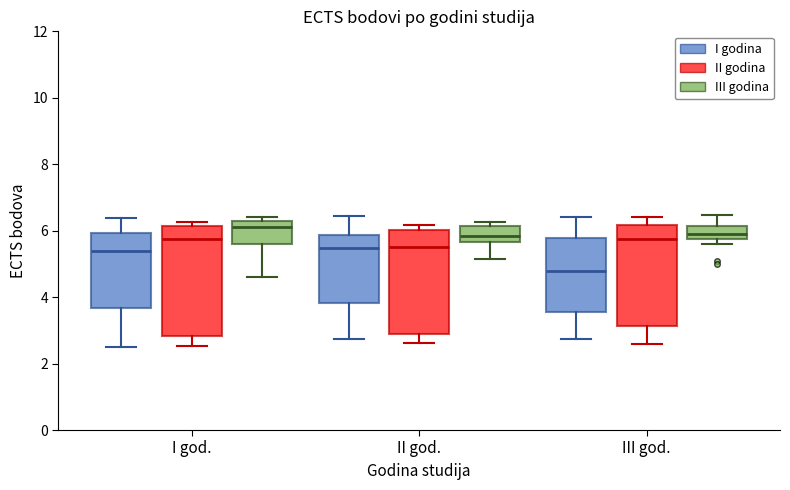

Reading left to right, transcribe this box plot: for each box, give where its median line is, the range the box spans, and where its two whiskers end, as read against the y-axis. The values are not printed on the chart, so give them approximately, as read against the axis.

I god. (I godina): median 5.4, box 3.6 to 6.0, whiskers 2.6 to 6.4
I god. (II godina): median 5.8, box 2.8 to 6.2, whiskers 2.6 to 6.2 (just above the box's upper edge)
I god. (III godina): median 6.2 (just below the box's upper edge), box 5.6 to 6.2, whiskers 4.6 to 6.4
II god. (I godina): median 5.4, box 3.8 to 5.8, whiskers 2.8 to 6.4
II god. (II godina): median 5.6, box 2.8 to 6.0, whiskers 2.6 to 6.2
II god. (III godina): median 5.8, box 5.6 to 6.2, whiskers 5.2 to 6.2 (just above the box's upper edge)
III god. (I godina): median 4.8, box 3.6 to 5.8, whiskers 2.8 to 6.4
III god. (II godina): median 5.8, box 3.2 to 6.2, whiskers 2.6 to 6.4
III god. (III godina): median 5.8 (inside the box), box 5.8 to 6.2, whiskers 5.6 to 6.4